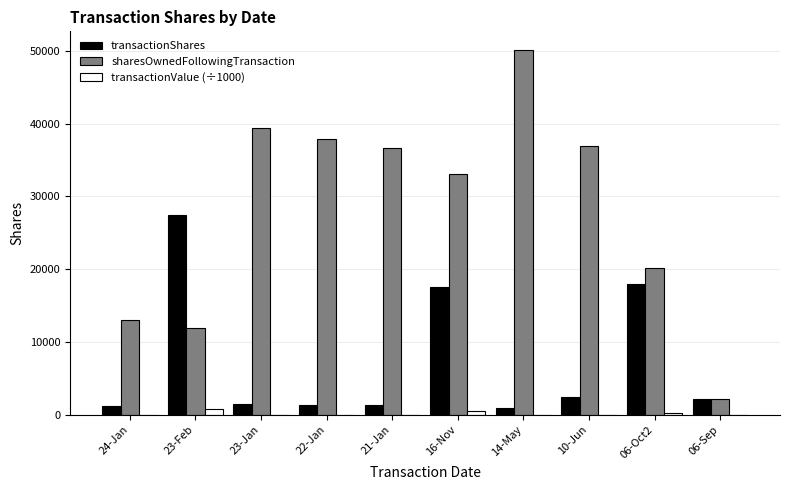

What is the maximum value shown in the chart?

50173.0